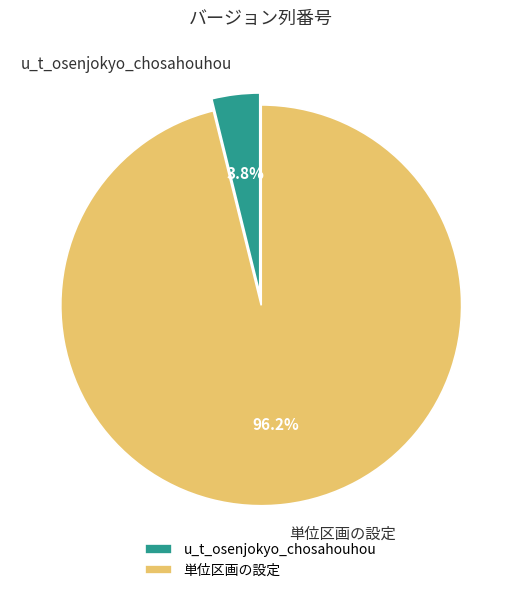

Is there a majority slice in this chart?

Yes